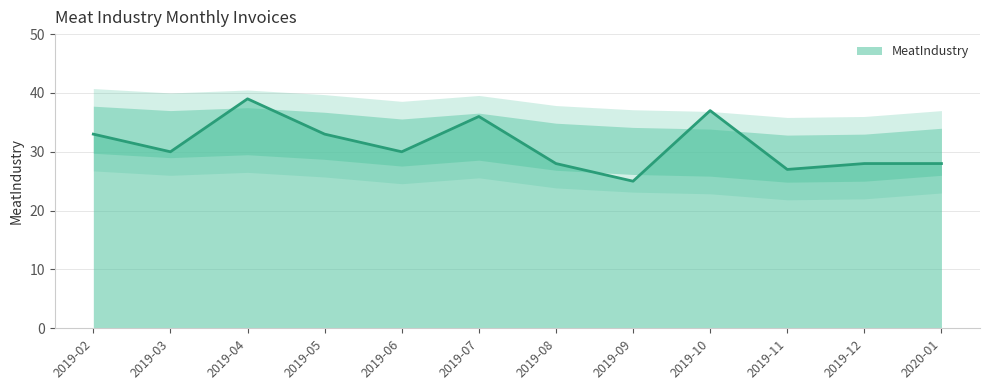

What position from the left is 2019-08?

7